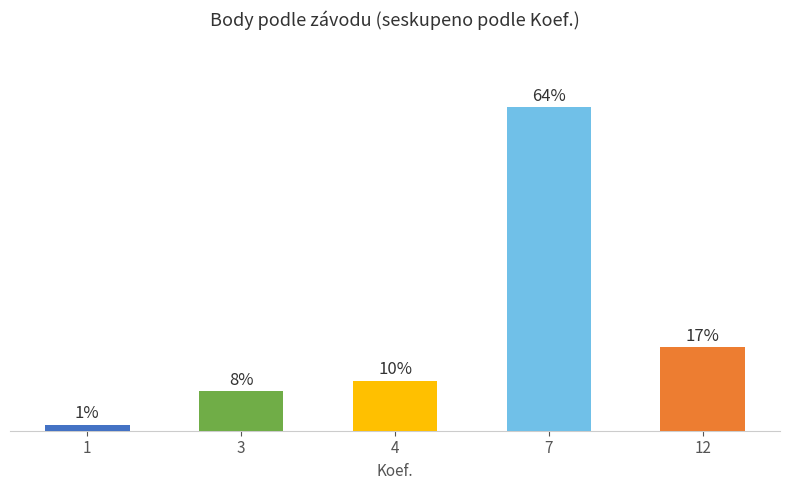

What is the smallest value displayed?

1.2